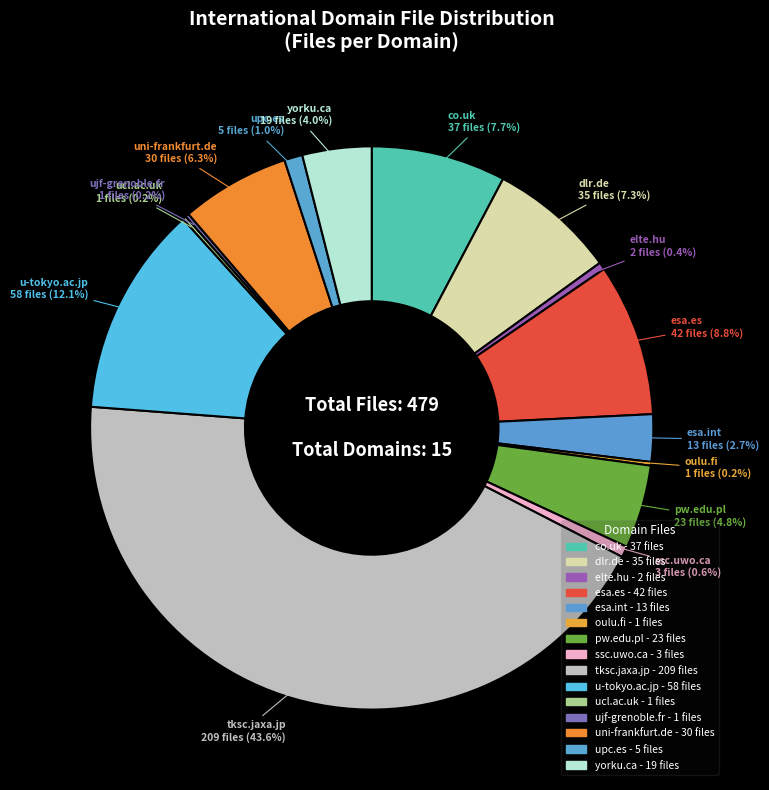

What is the change in value from uni-frankfurt.de to yorku.ca?

-11